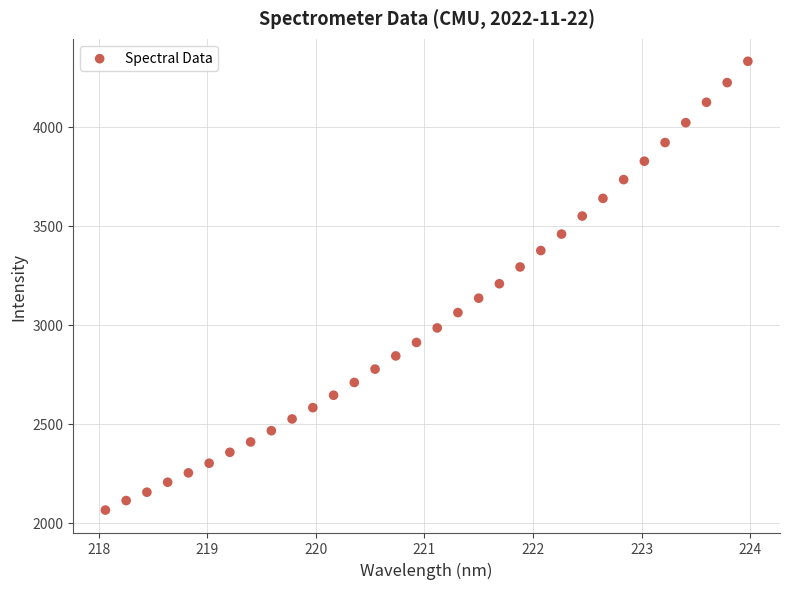

What is the range of X values (max minus min)?

5.9